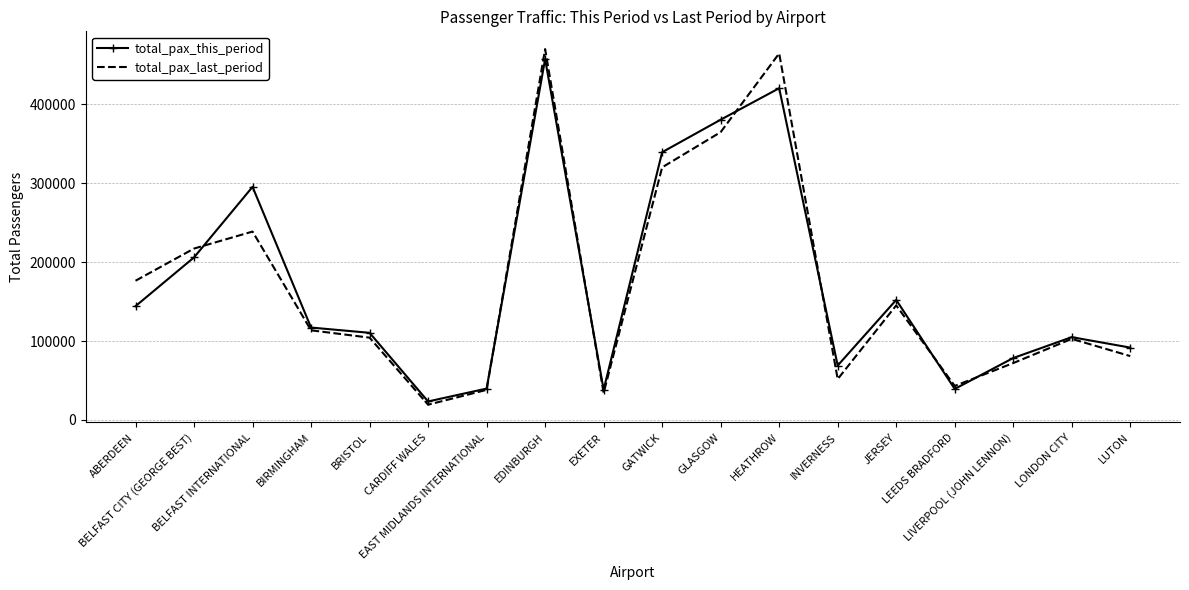

After their last crossing, which series has the higher values: total_pax_this_period or total_pax_last_period?

total_pax_this_period